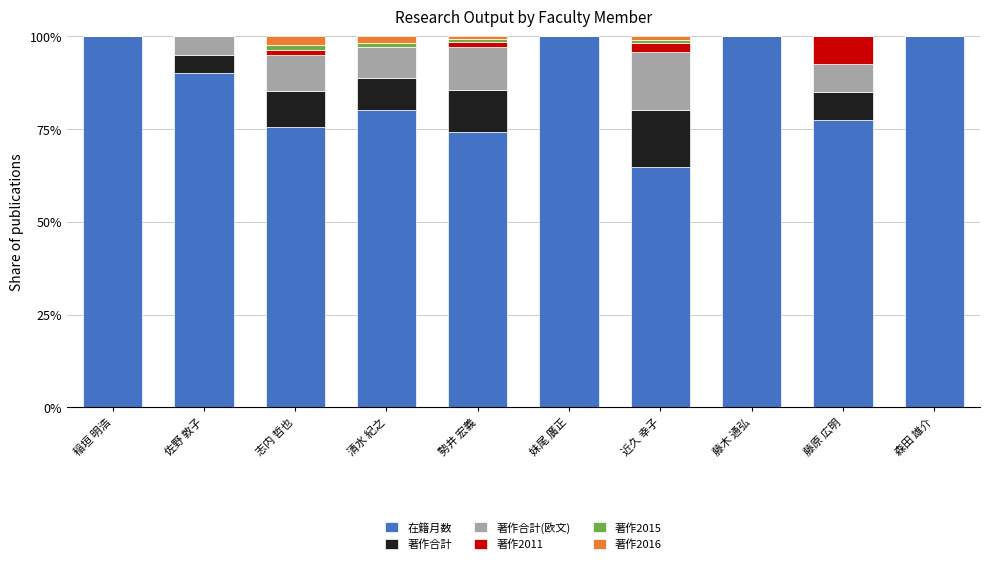

What is the highest value of the 在籍月数 series?

100.0